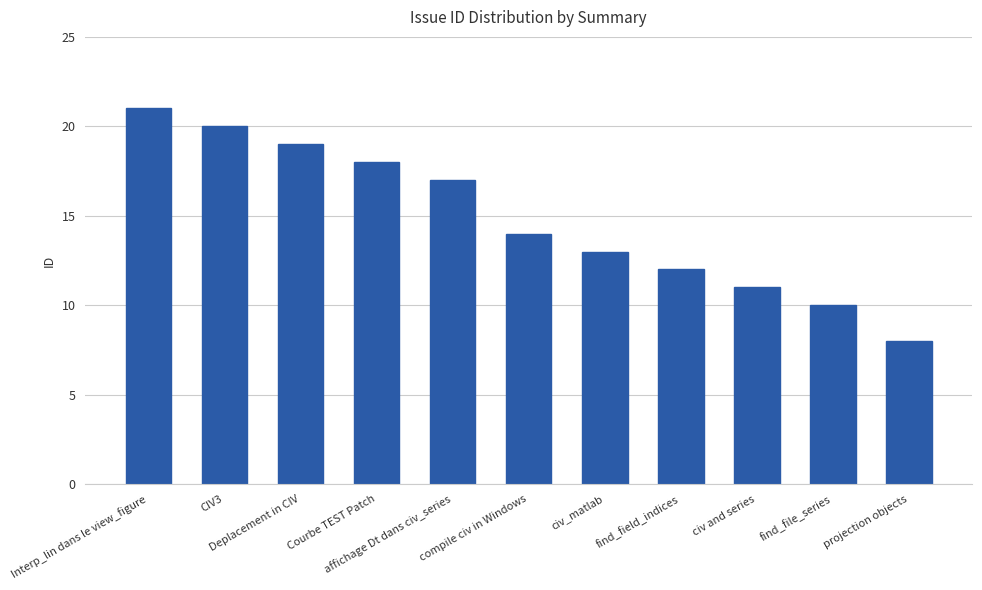

Which has a higher value, affichage Dt dans civ_series or projection objects?

affichage Dt dans civ_series